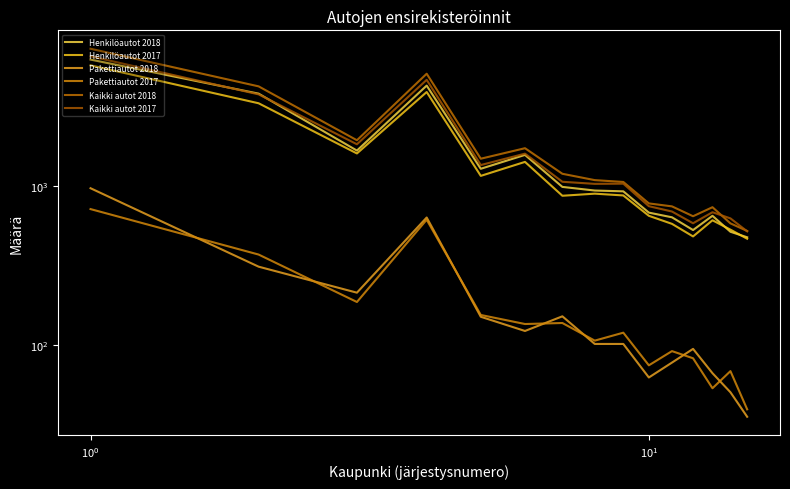

How many values in the Kaikki autot 2018 series are below 1096?

7